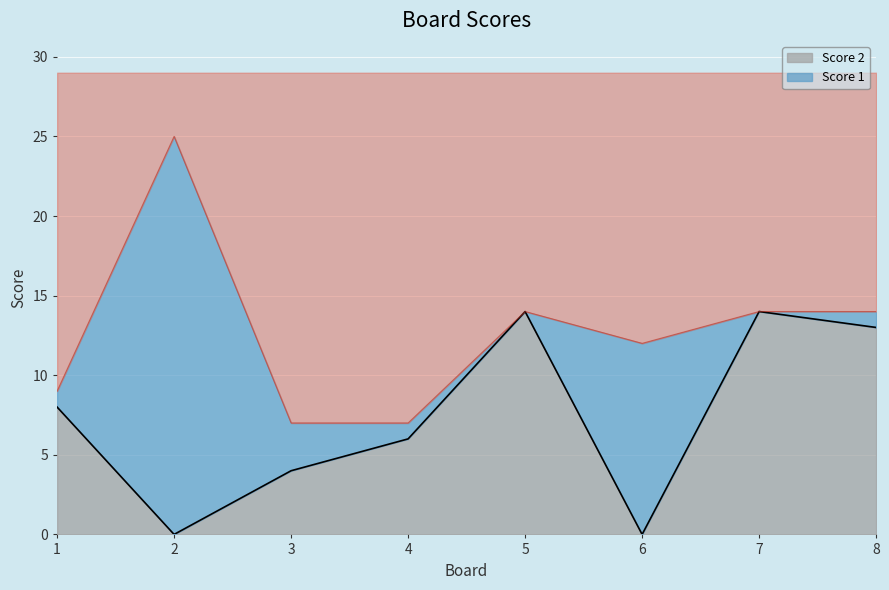

Reading left to right, what are all the values shown in this chart?

1=8	2=0	3=4	4=6	5=14	6=0	7=14	8=13